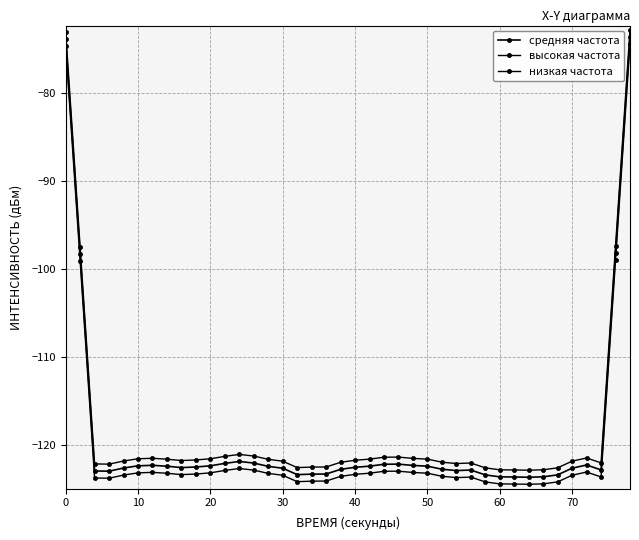

Does the chart have visible grid lines?

Yes